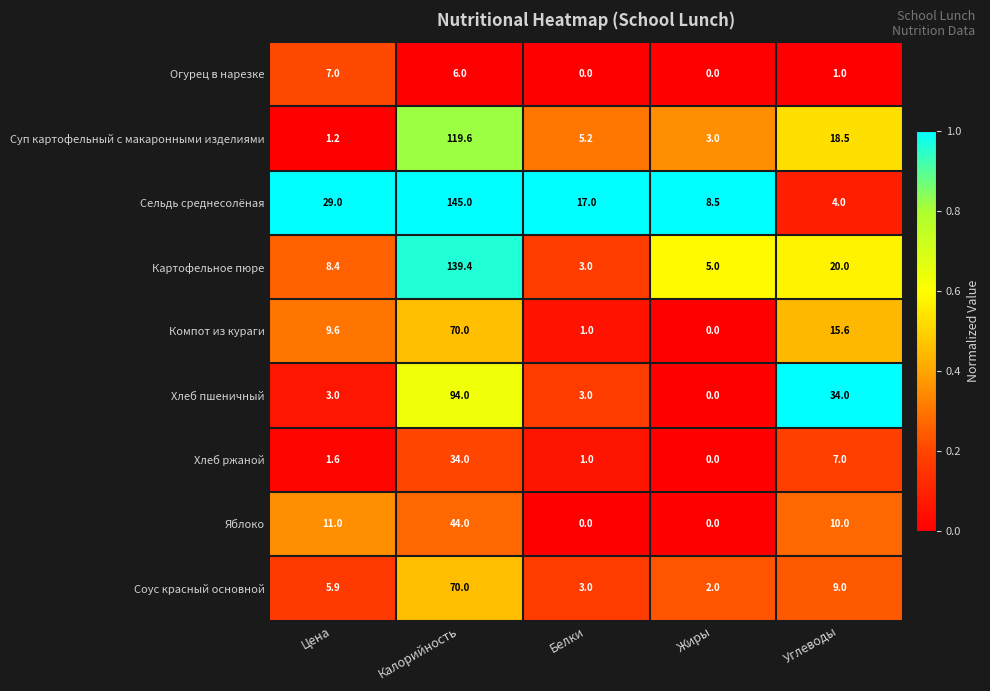

Which series has the largest total across all categories?

Сельдь среднесолёная